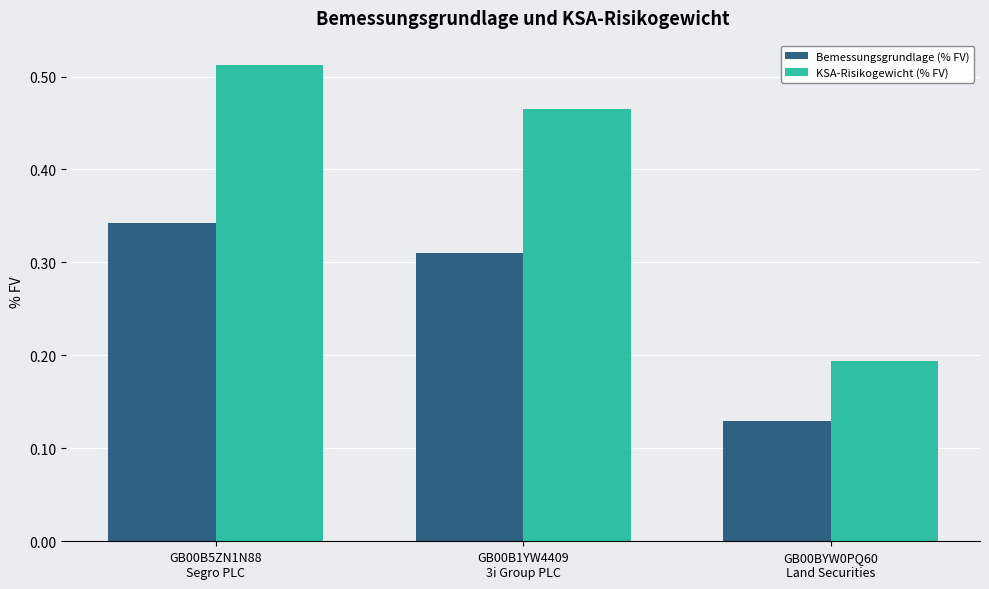

How many bars are there in each group?

2